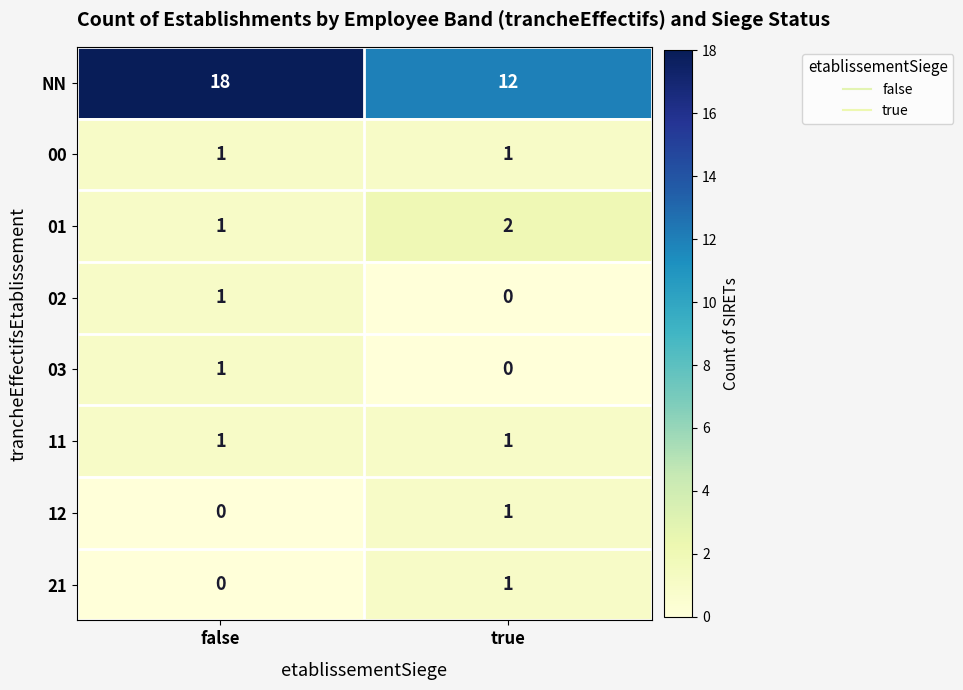

Reading left to right, transcribe all the data shown in this chart.

NN: false=18	true=12
00: false=1	true=1
01: false=1	true=2
02: false=1	true=0
03: false=1	true=0
11: false=1	true=1
12: false=0	true=1
21: false=0	true=1